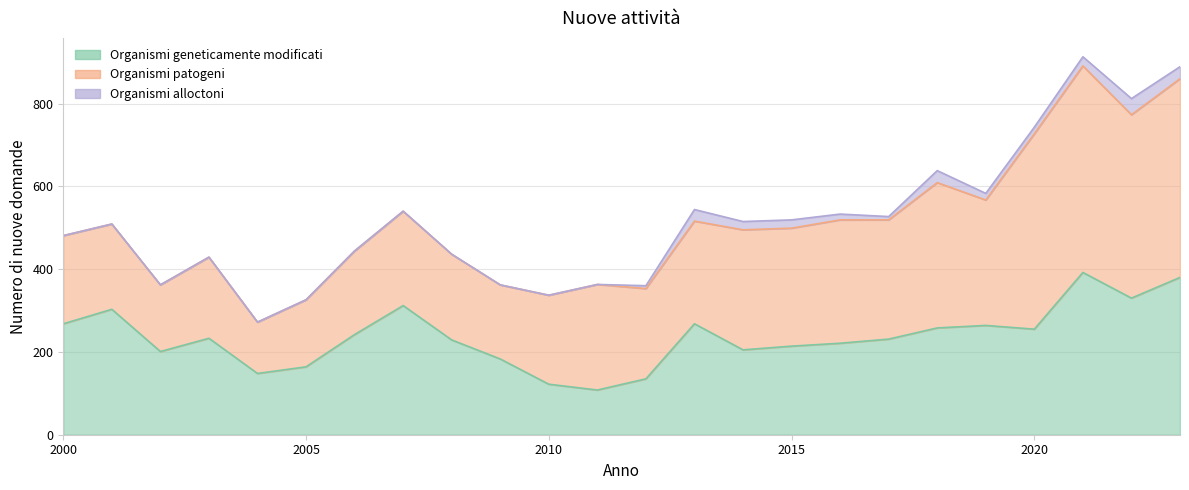

Which series has the largest range (max minus min)?

Nuove attività con organismi patogeni